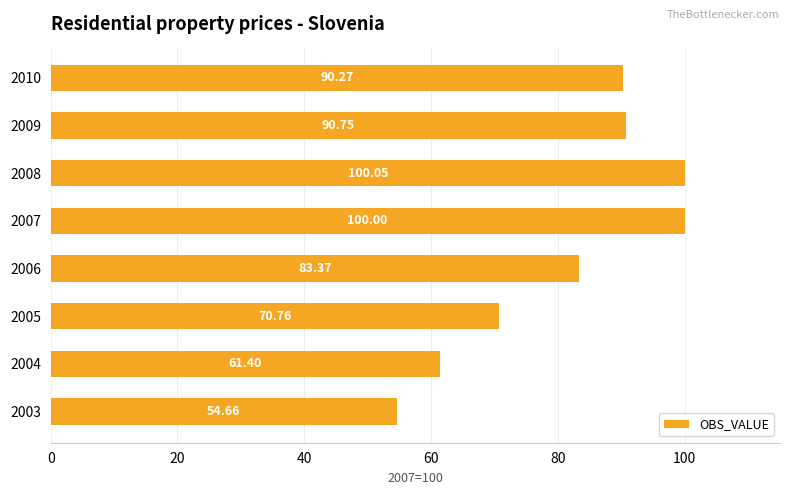

What is the change in value from 2005 to 2010?

+19.5